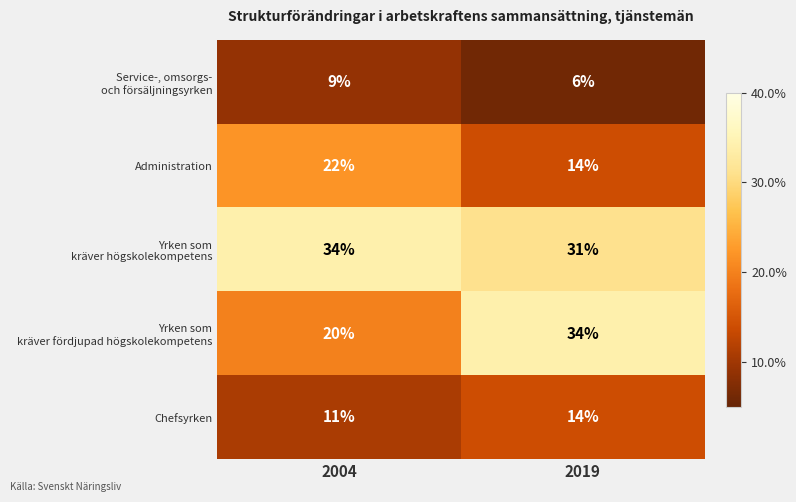

At which label does Chefsyrken reach its peak?

2019